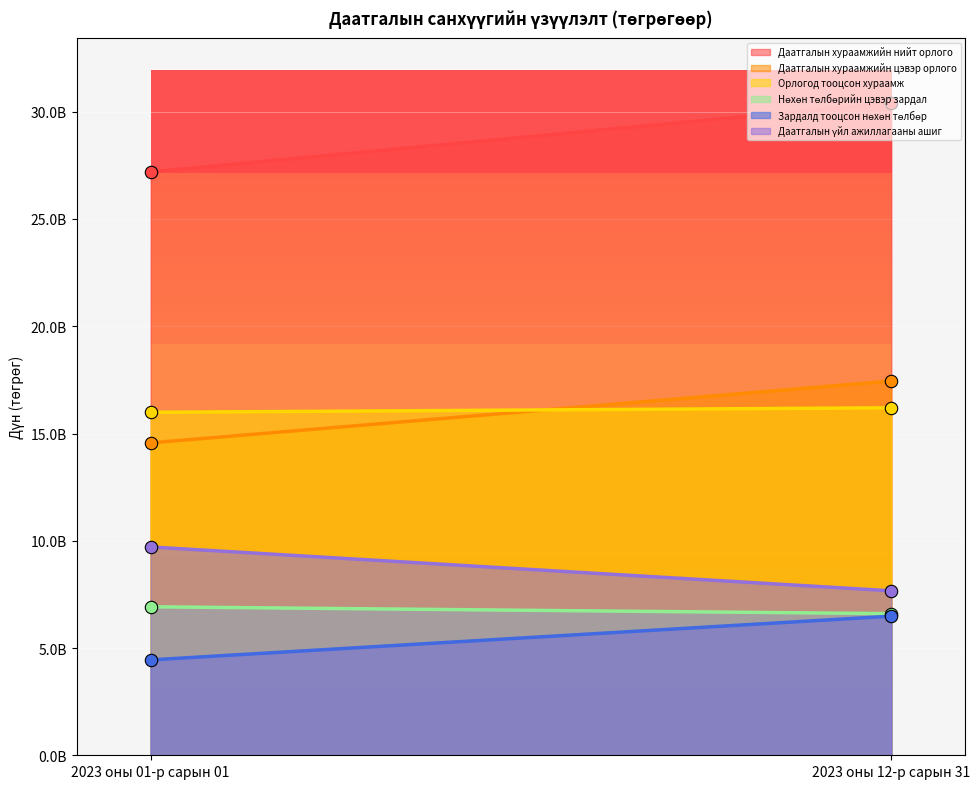

Which series has the largest total across all categories?

Даатгалын хураамжийн нийт орлого